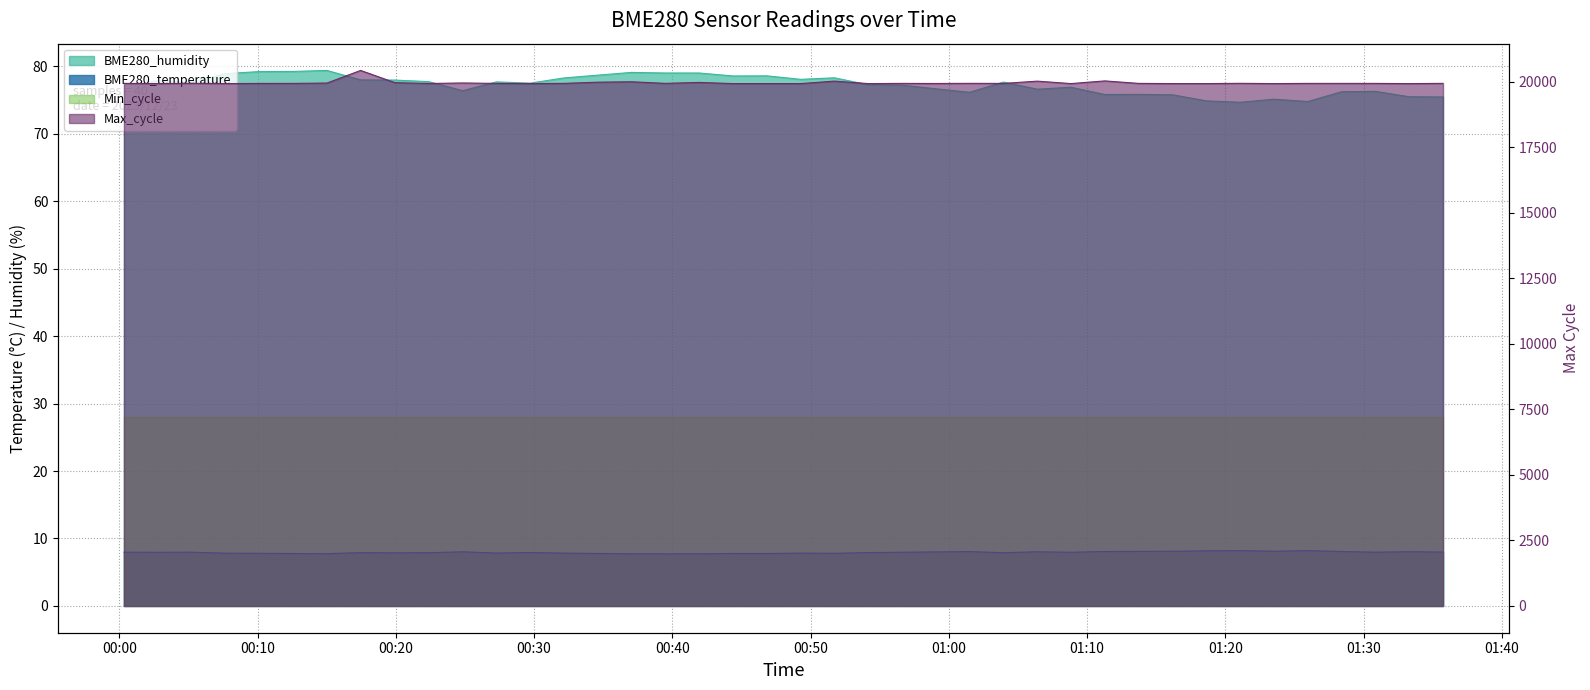

True or false: BME280_humidity and Max_cycle intersect in this chart.

False